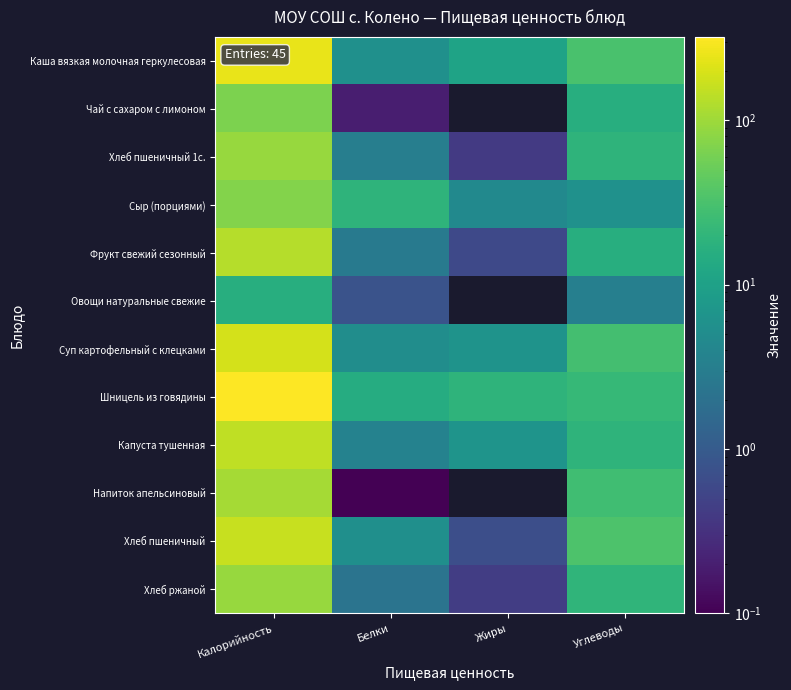

Reading left to right, list all the values displayed in this chart.

Каша вязкая молочная геркулесовая: Калорийность=248.6	Белки=5.7	Жиры=11.0	Углеводы=31.7
Чай с сахаром с лимоном: Калорийность=65.0	Белки=0.2	Жиры=0.0	Углеводы=16.0
Хлеб пшеничный 1с.: Калорийность=93.5	Белки=3.2	Жиры=0.4	Углеводы=19.3
Сыр (порциями): Калорийность=71.7	Белки=19.2	Жиры=4.6	Углеводы=5.9
Фрукт свежий сезонный: Калорийность=129.0	Белки=2.7	Жиры=0.6	Углеводы=16.0
Овощи натуральные свежие: Калорийность=16.0	Белки=0.8	Жиры=0.0	Углеводы=3.3
Суп картофельный с клецками: Калорийность=193.2	Белки=5.2	Жиры=6.3	Углеводы=29.0
Шницель из говядины: Калорийность=322.0	Белки=14.8	Жиры=19.4	Углеводы=22.2
Капуста тушенная: Калорийность=149.4	Белки=3.6	Жиры=6.5	Углеводы=19.1
Напиток апельсиновый: Калорийность=108.6	Белки=0.1	Жиры=0.0	Углеводы=27.1
Хлеб пшеничный: Калорийность=163.7	Белки=5.5	Жиры=0.7	Углеводы=33.8
Хлеб ржаной: Калорийность=92.0	Белки=2.2	Жиры=0.4	Углеводы=19.8